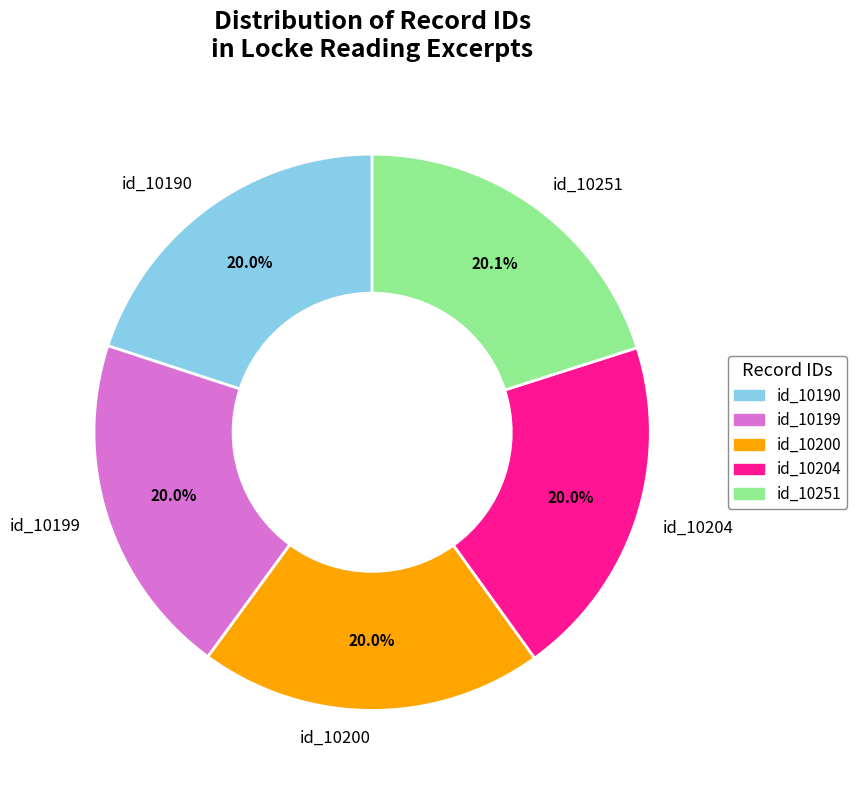

What percentage is NOT represented by id_10199?

80.0%